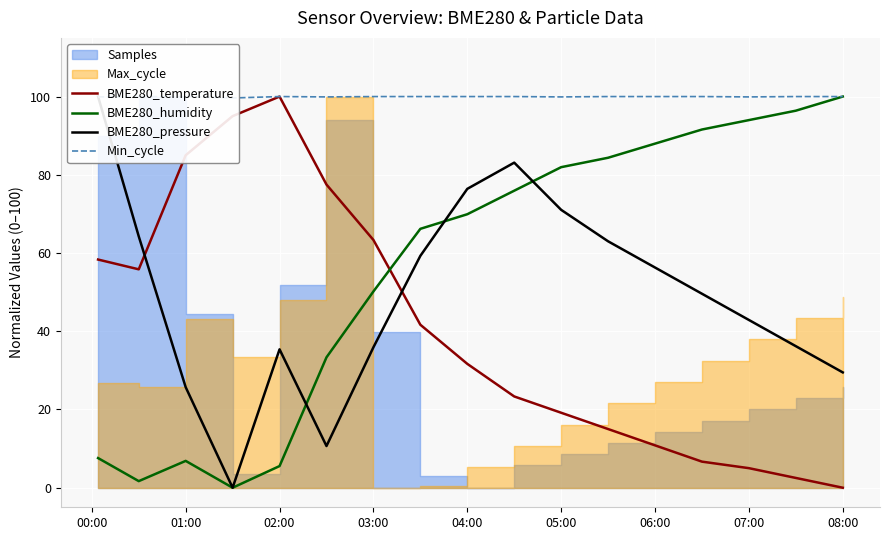

What is the maximum value for BME280_humidity?

100.0